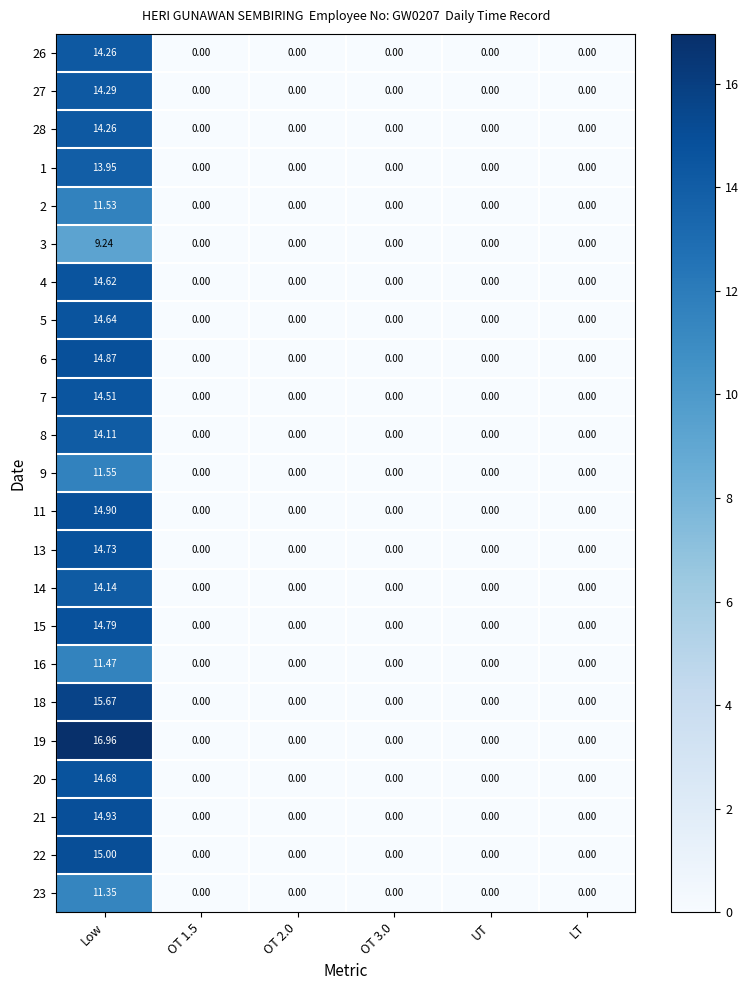

Which label corresponds to the largest value in the chart?

Low